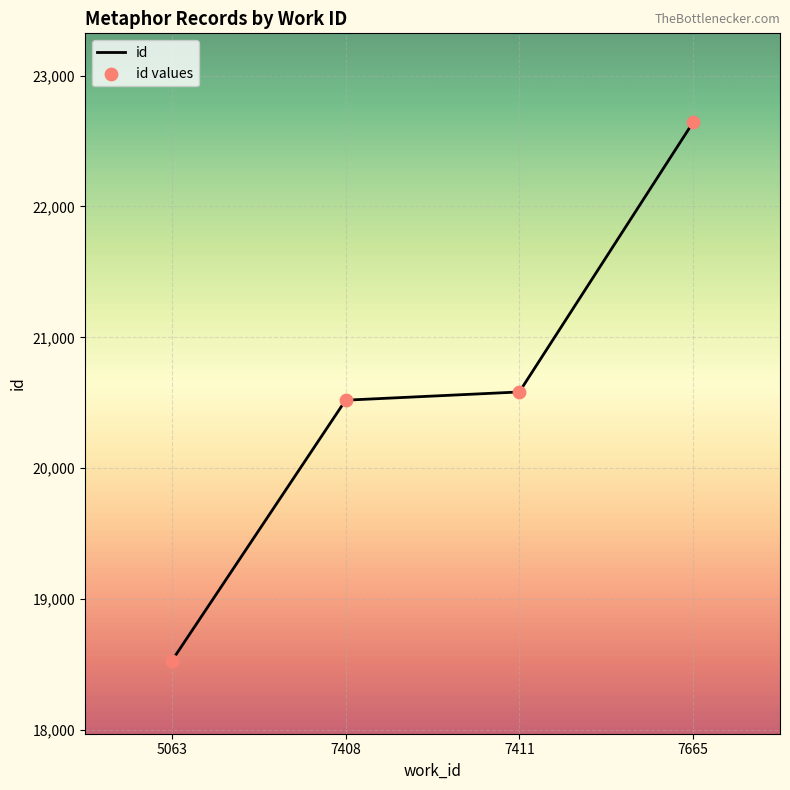

True or false: there are more than 2 points higher than both neighbors.

False